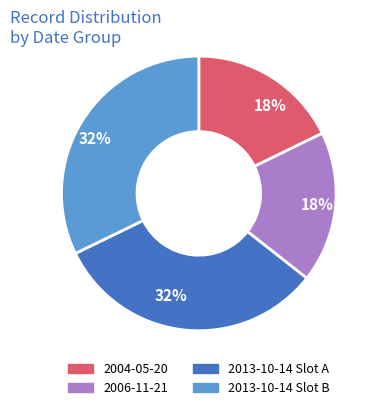

Is there any slice that represents more than half of the pie?

No